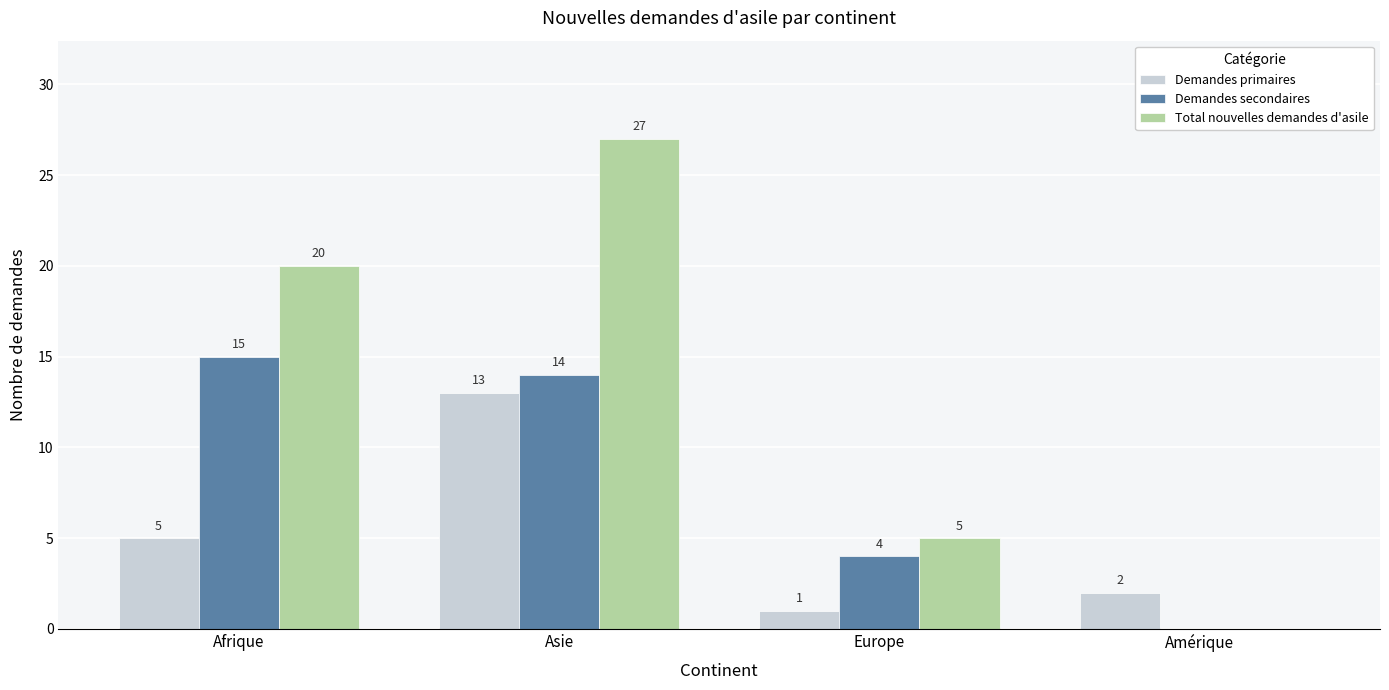

Count the number of data series in this chart.

3